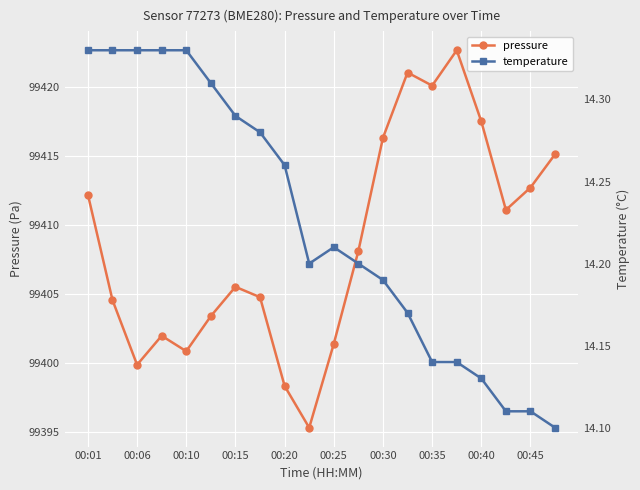

Does the chart display data point markers on the line(s)?

Yes